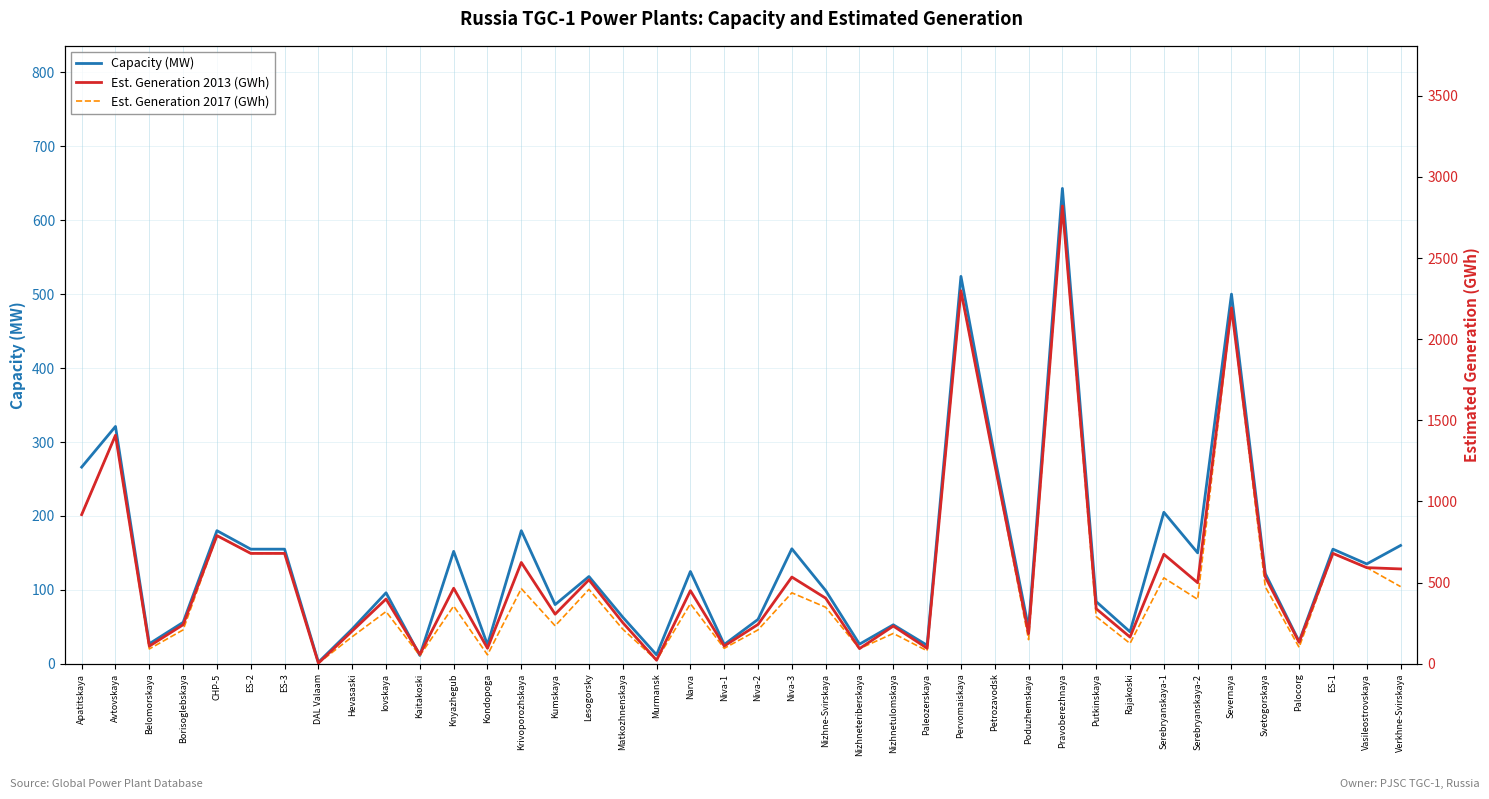

At which category does the chart reach its minimum across all series?

DAL Valaam